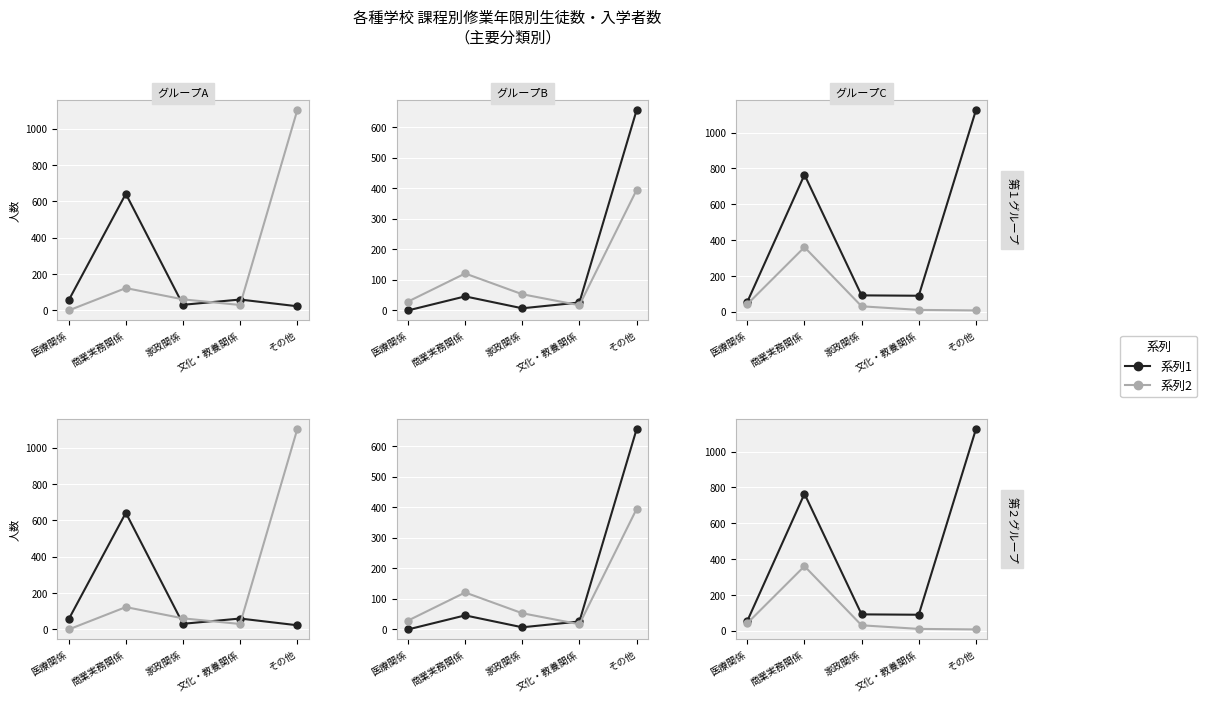

How many interior local valleys does the 系列1 series have?

1